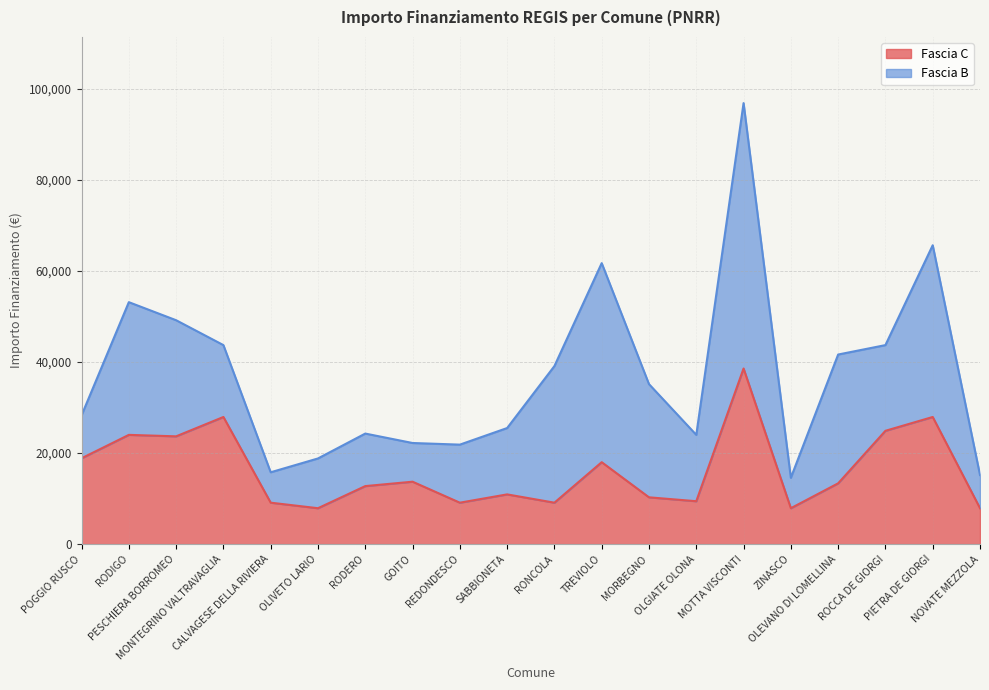

At which label is the value closest to 23228?

PESCHIERA BORROMEO